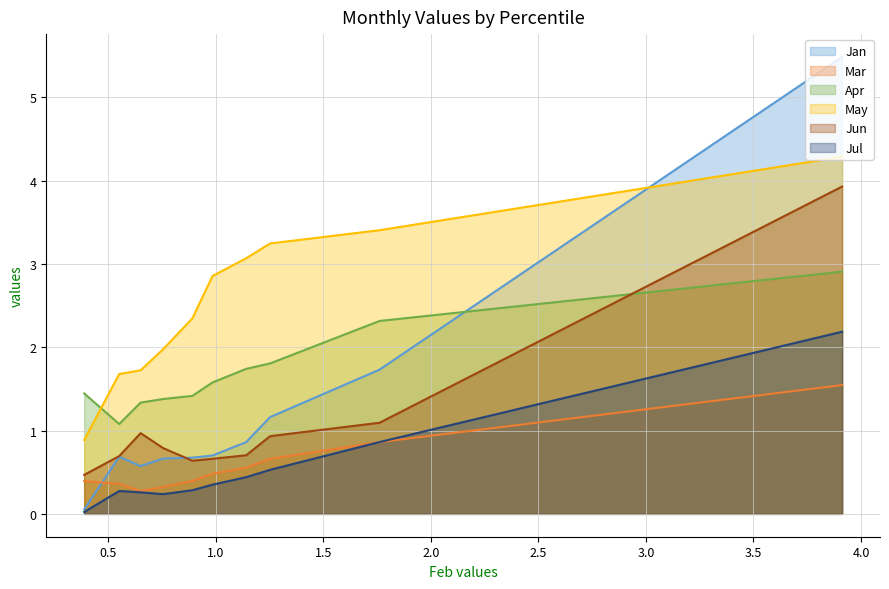

How many lines are shown in the chart?

6